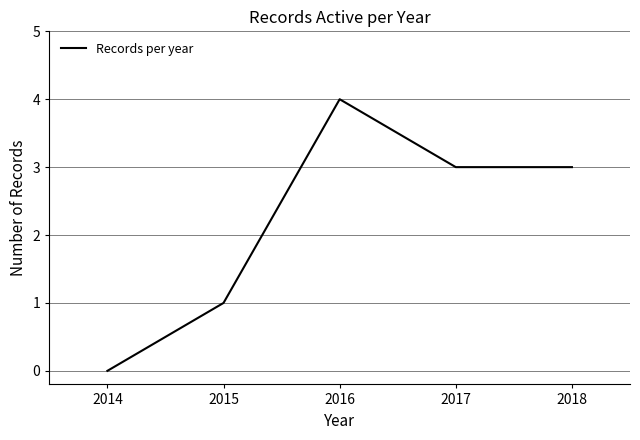

Which has a higher value, 2016 or 2015?

2016